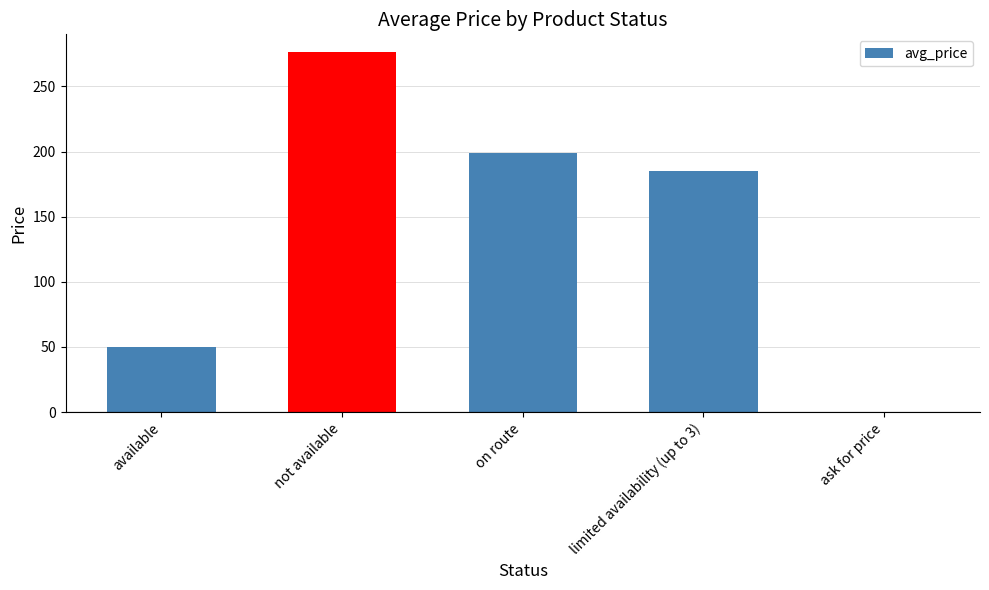

Where is the data nearest to the value 138?

limited availability (up to 3)